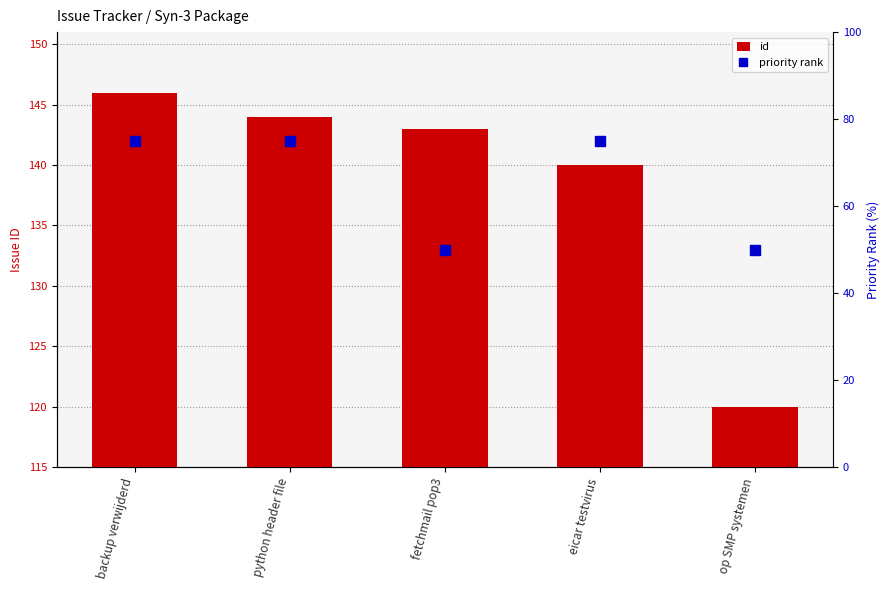

The value of priority rank at python header file is 42. True or false?

False